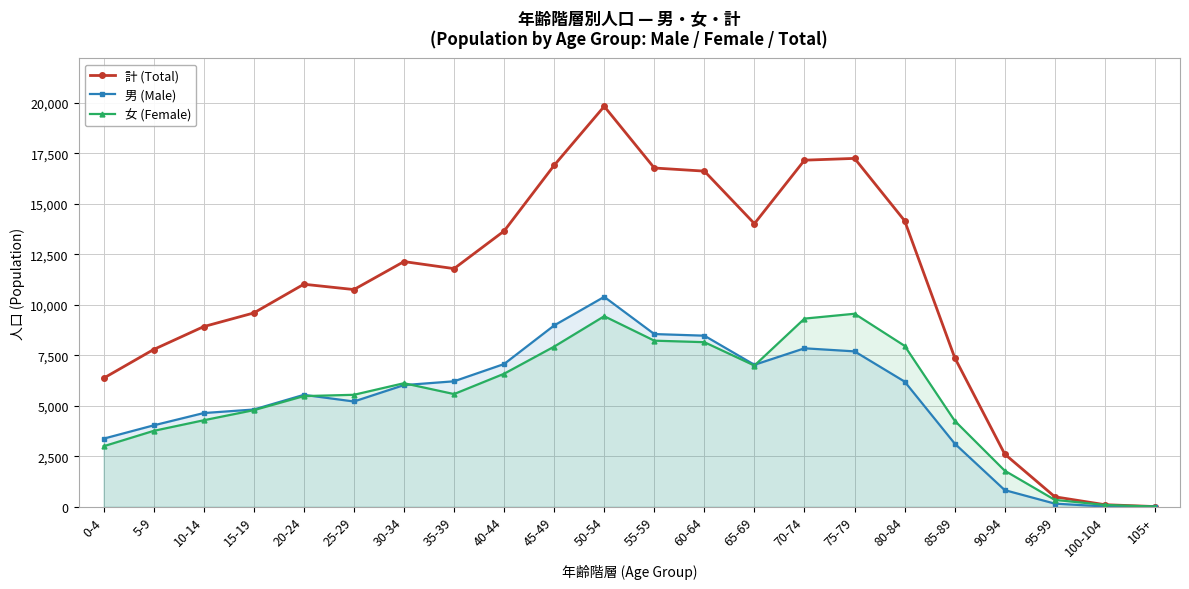

What is the value of the 男 (Male) point at the 14th from the left?

7024